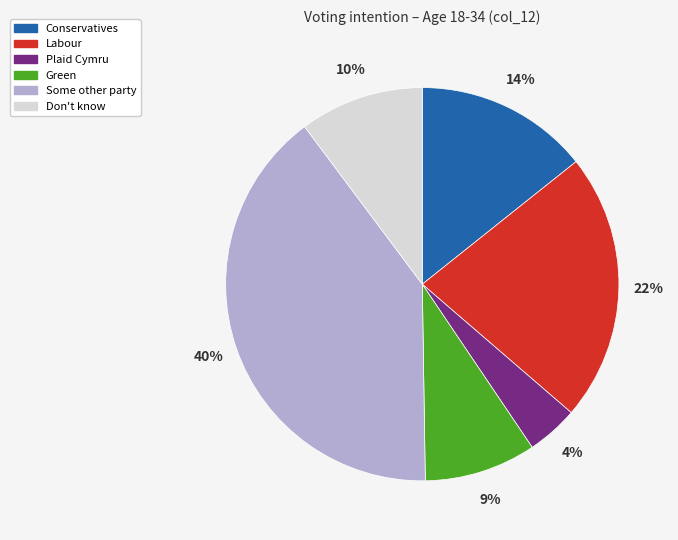

Which slice is the largest?

Some other party